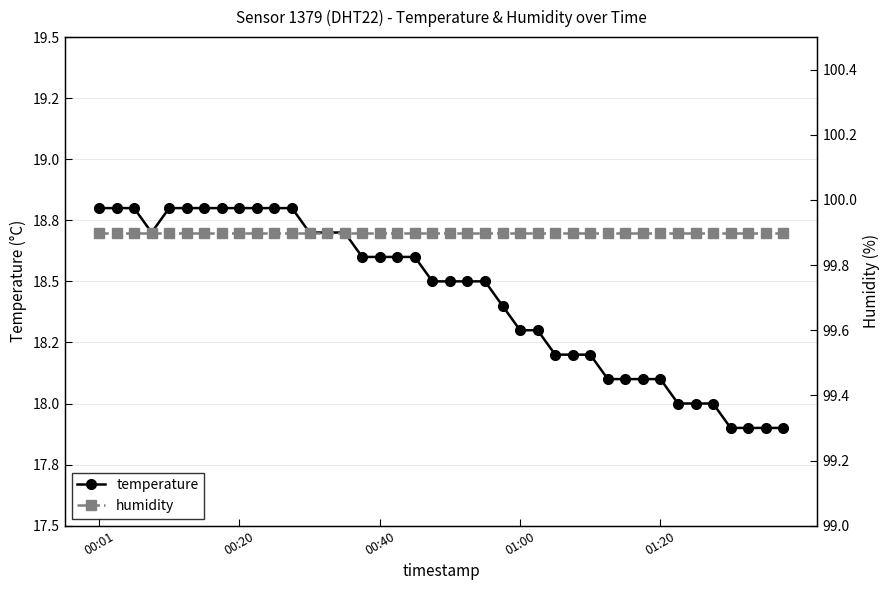

True or false: humidity has a value of 22.7 at 31.

False